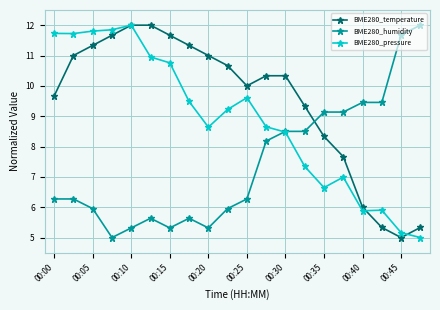

True or false: BME280_temperature and BME280_humidity intersect in this chart.

True